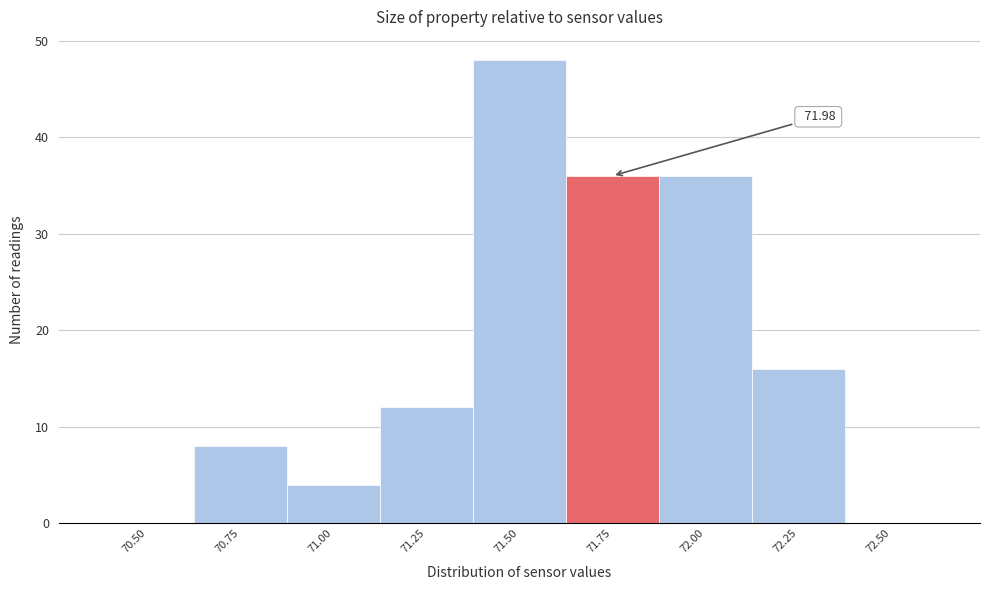

What is the ratio of the value at 72.00 to the value at 70.75?

4.5